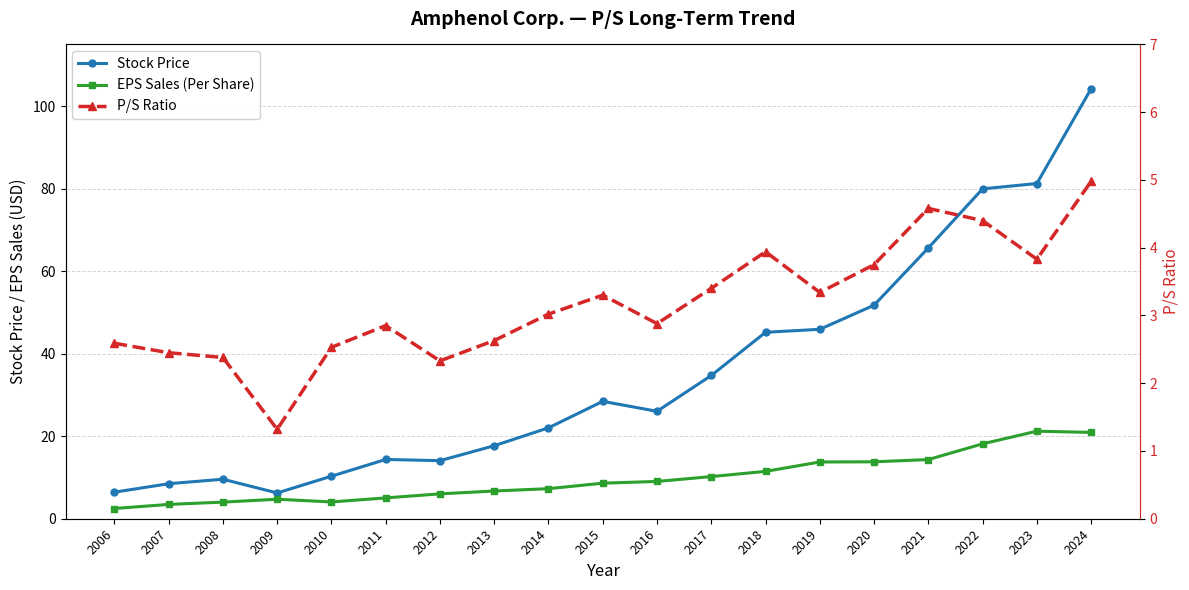

What is the minimum value for Stock Price?

6.2